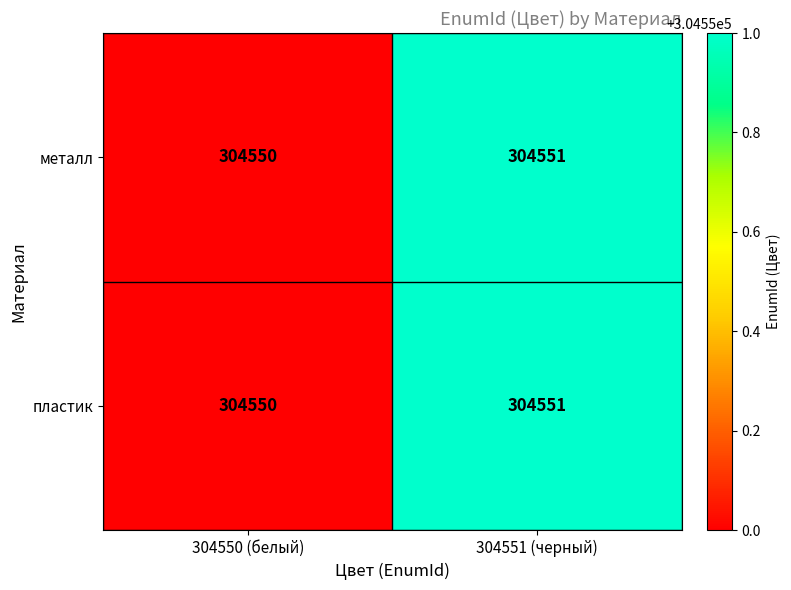

Is it true that пластик equals 304550 at 304550 (белый)?

True